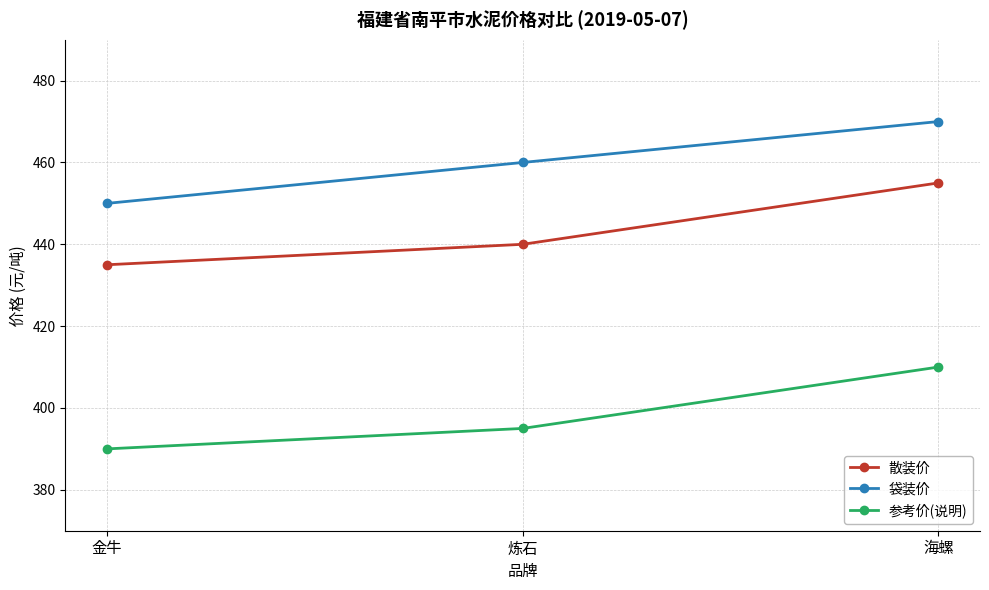

What position from the right is 炼石?

2